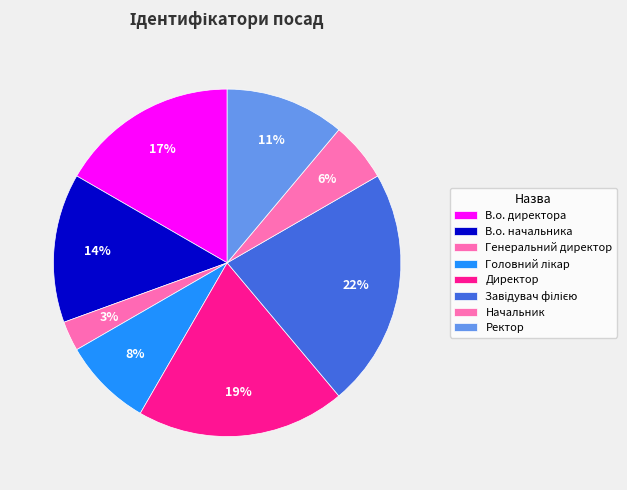

Combined, what portion of the pie is Начальник and Ректор?

16.7%